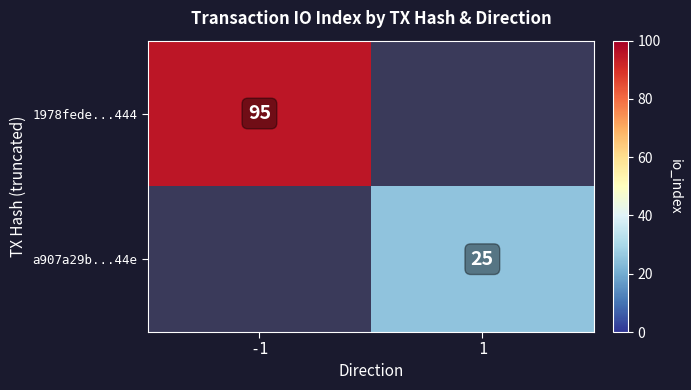

At which category does the chart reach its peak across all series?

-1